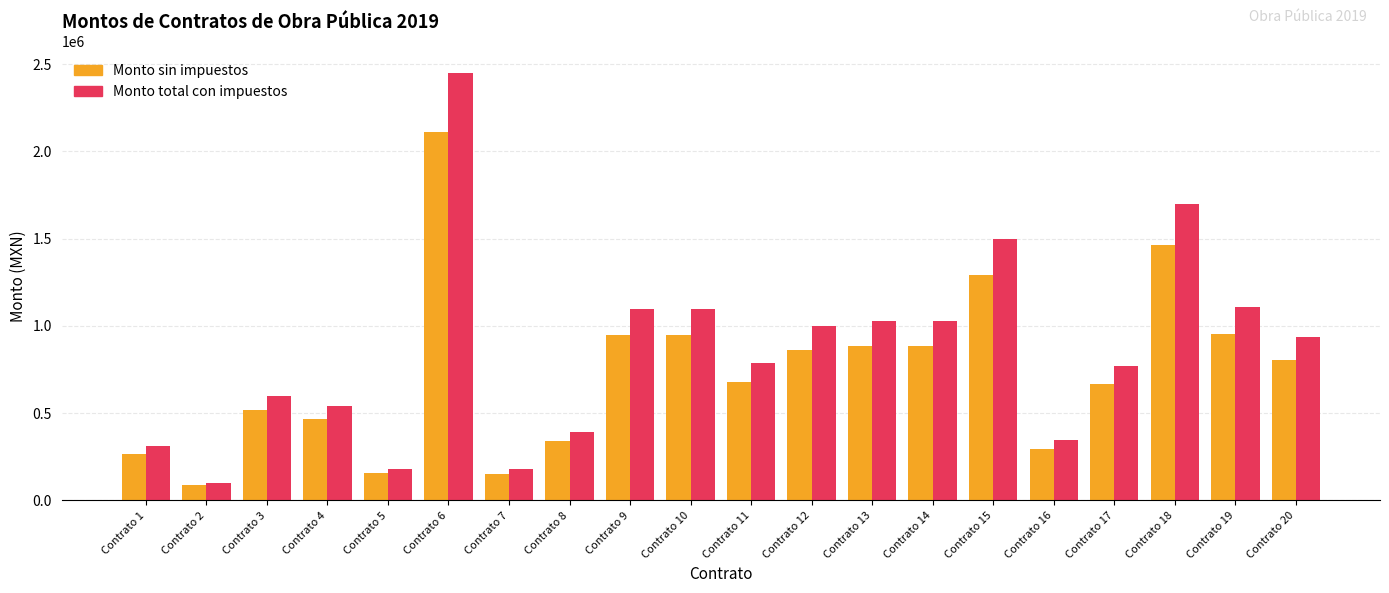

What is the spread (max minus min) of values at Contrato 18?

234363.3